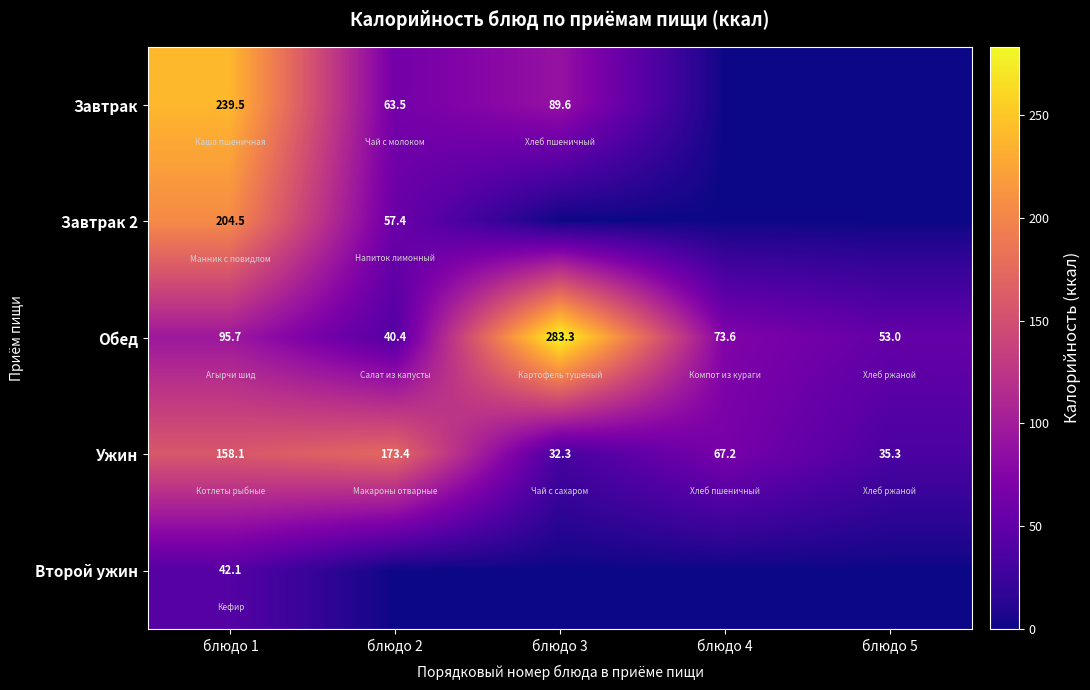

True or false: Ужин has a value of 105.2 at блюдо 1.

False